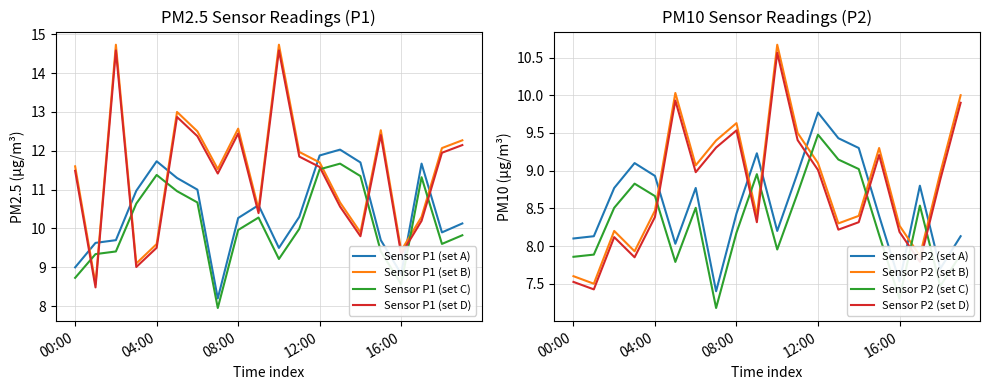

What is the sum of the P2 values at 11:00 and 01:00?

17.1